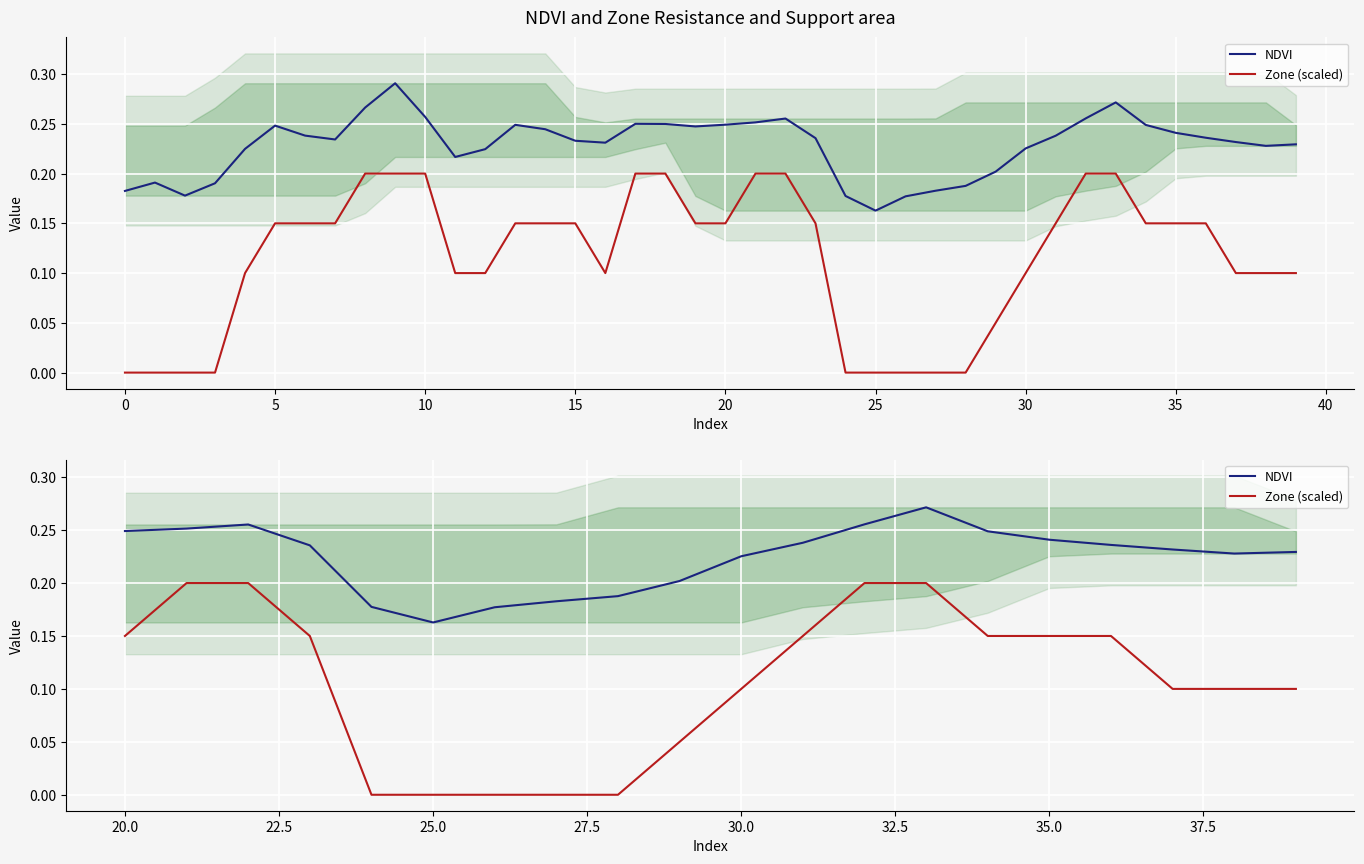

What value does the NDVI series have at 15?

0.2